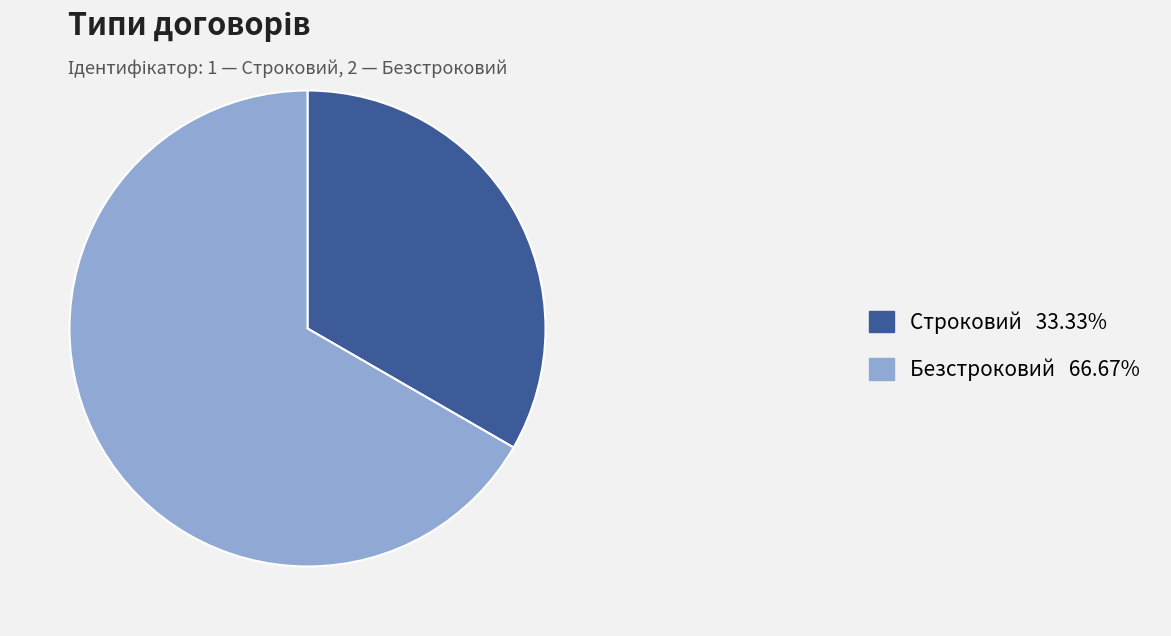

Approximately how many times larger is the value at Строковий 33.33% compared to Безстроковий 66.67%?

0.5